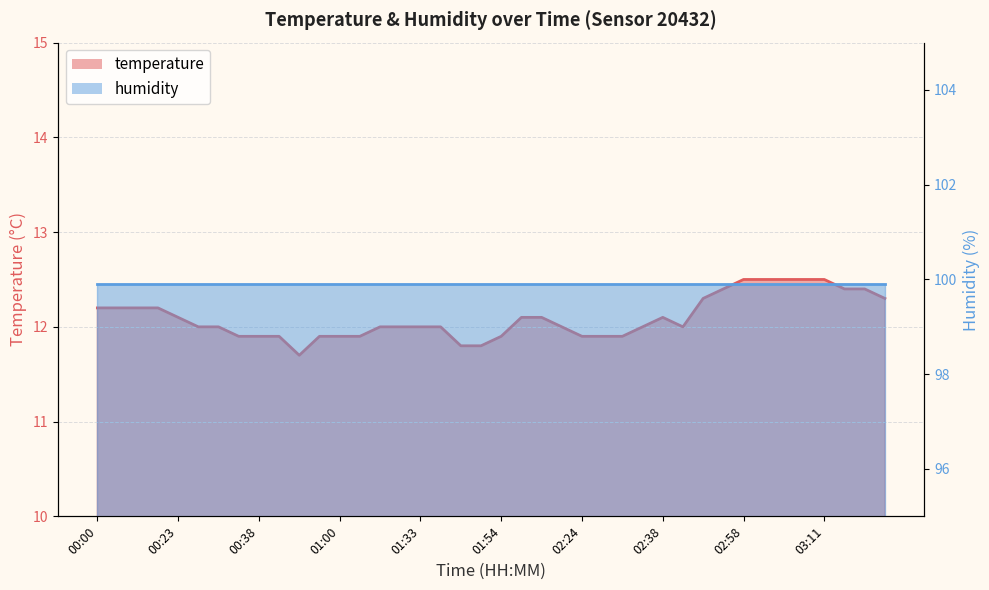

List the labels in order of value, smallest first.

00:44, 01:45, 01:47, 00:35, 00:38, 00:41, 00:57, 01:00, 01:17, 01:54, 02:24, 02:27, 02:29, 00:30, 00:32, 01:28, 01:30, 01:33, 01:39, 02:22, 02:35, 02:40, 00:23, 02:03, 02:09, 02:38, 00:00, 00:09, 00:15, 00:21, 02:49, 03:26, 02:55, 03:17, 03:19, 02:58, 03:00, 03:03, 03:09, 03:11